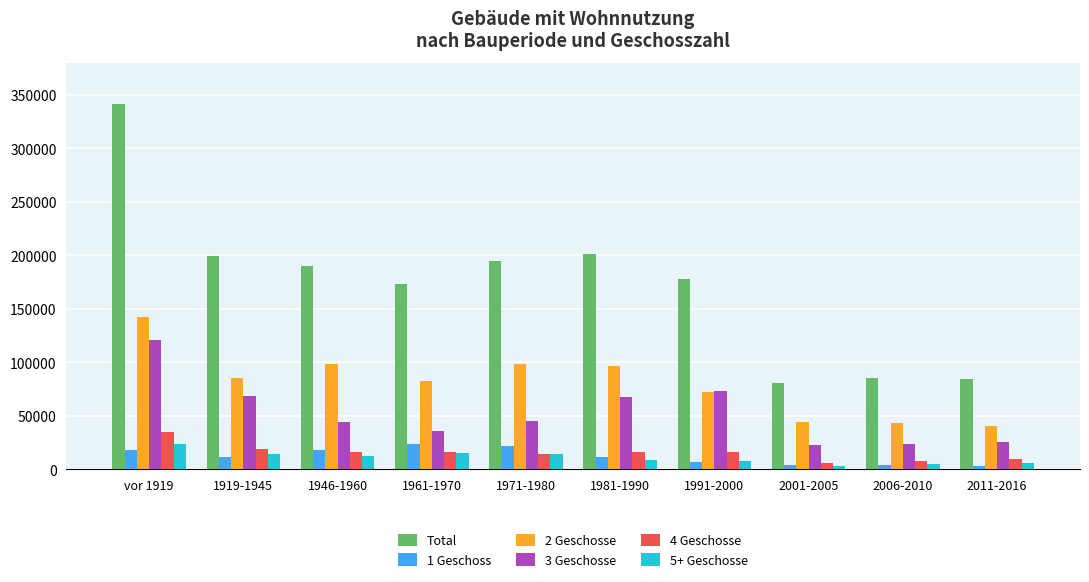

At which label does 5+ Geschosse first exceed 12462?

vor 1919